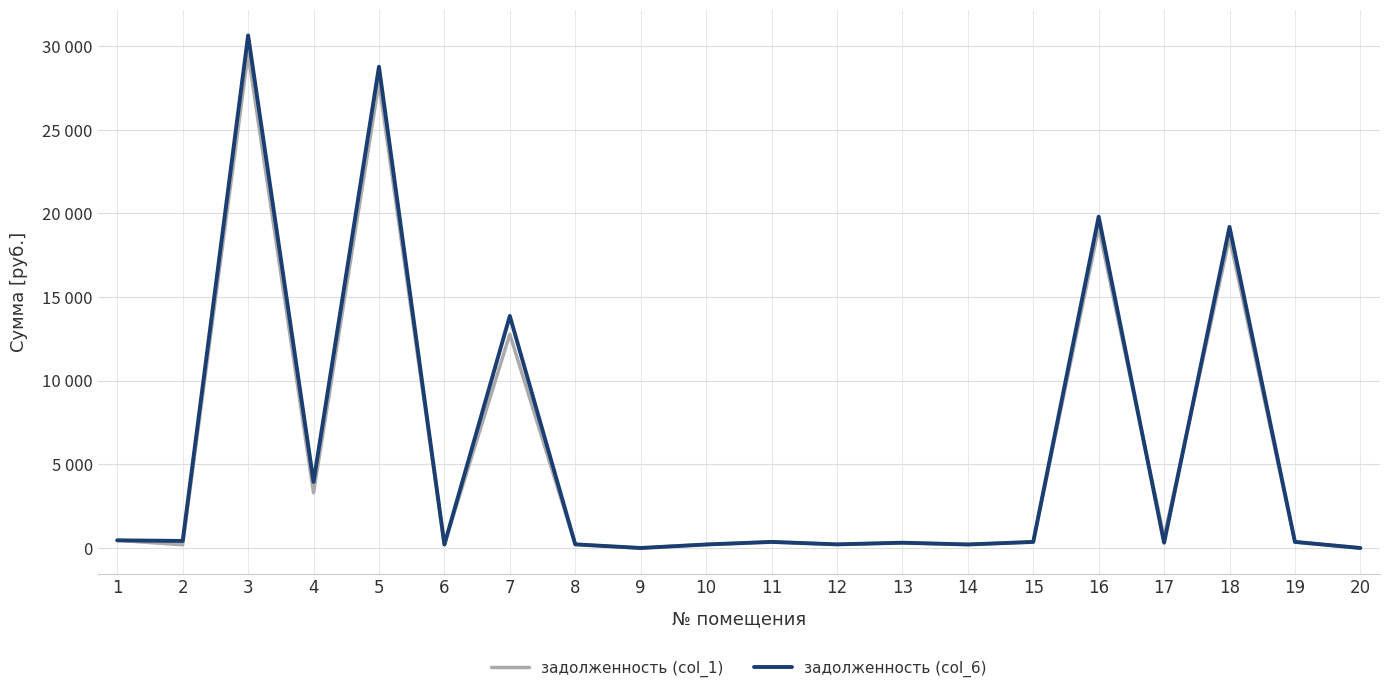

List the series in order of their overall mean, lowest first.

задолженность (col_1), задолженность (col_6)